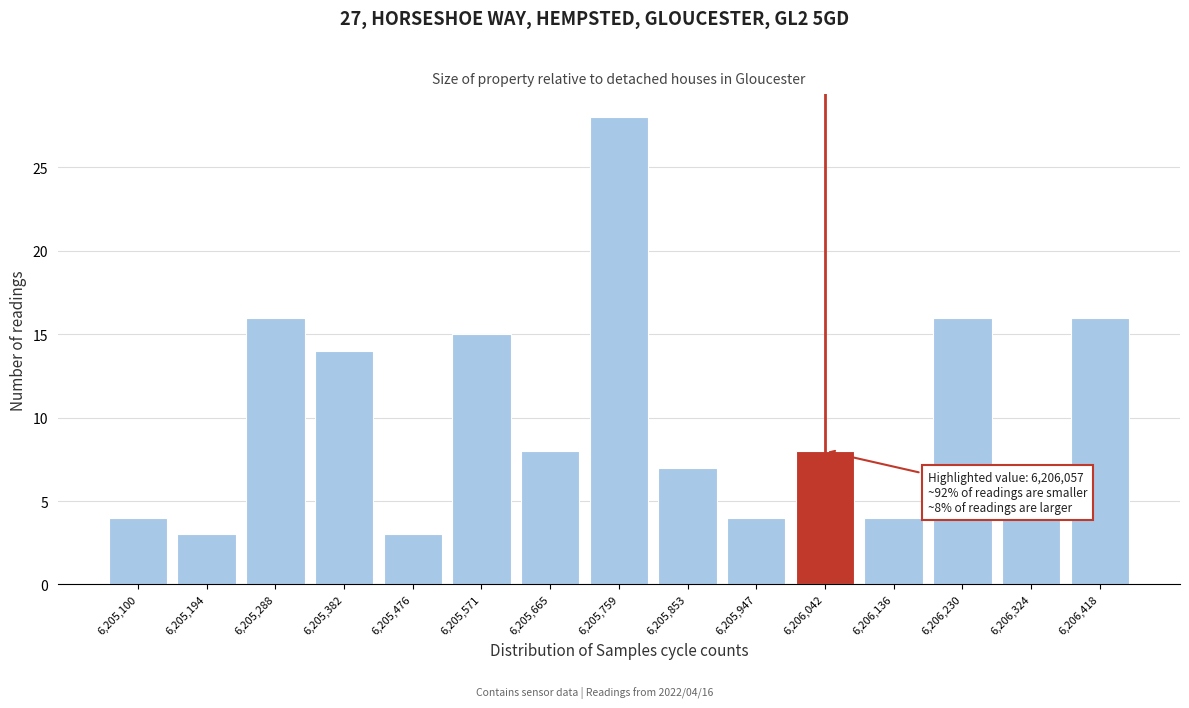

Reading right to left, transcribe all the data shown in this chart.

6,206,418=16	6,206,324=4	6,206,230=16	6,206,136=4	6,206,042=8	6,205,947=4	6,205,853=7	6,205,759=28	6,205,665=8	6,205,571=15	6,205,476=3	6,205,382=14	6,205,288=16	6,205,194=3	6,205,100=4